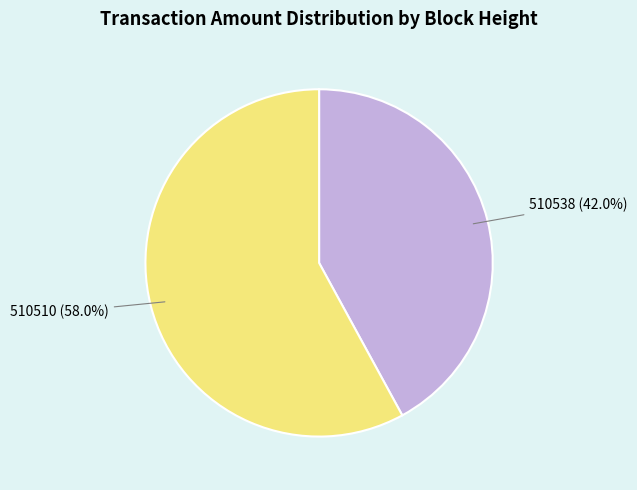

Combined, what portion of the pie is 510538 and 510510?

100.0%